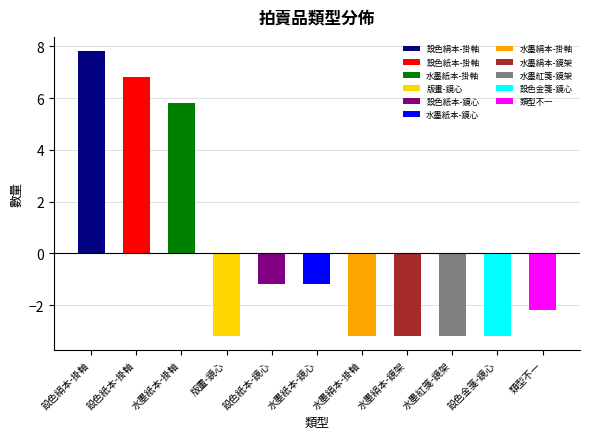

The value at 水墨絹本-鏡架 is -3.2. True or false?

True